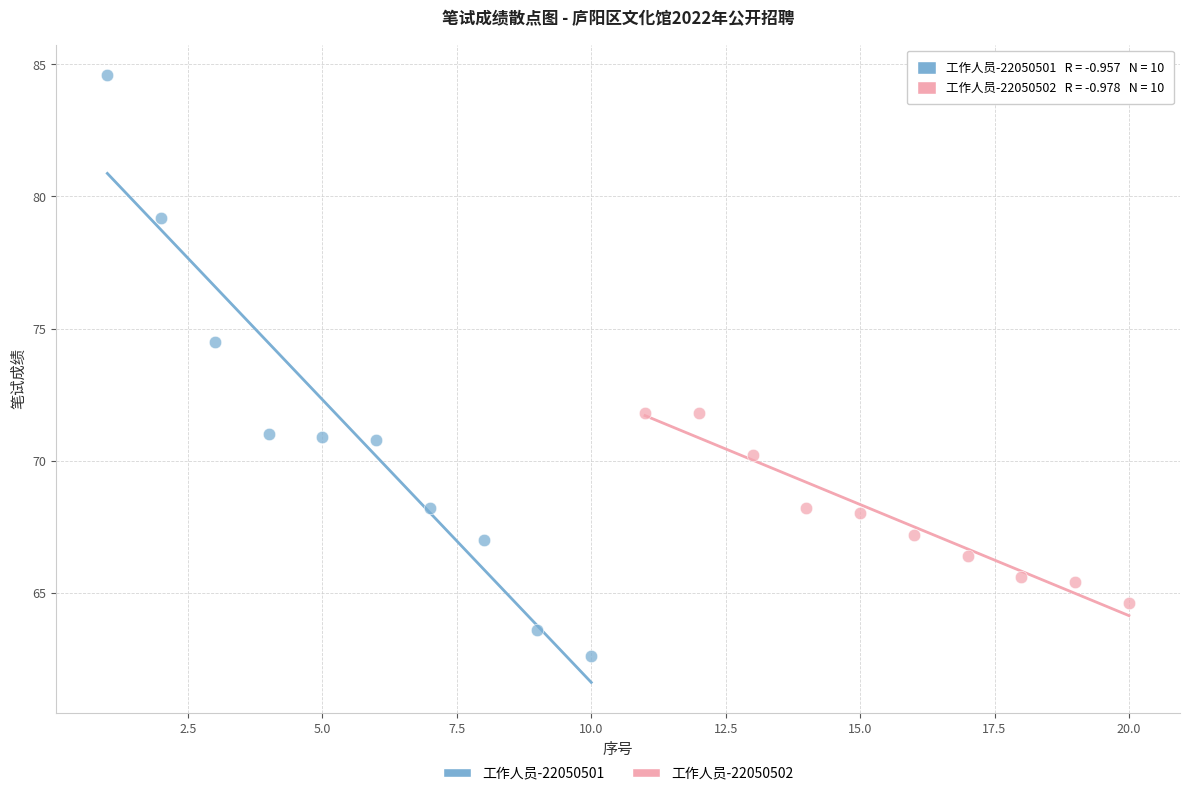

Which series has the largest Y range (max minus min)?

工作人员-22050501